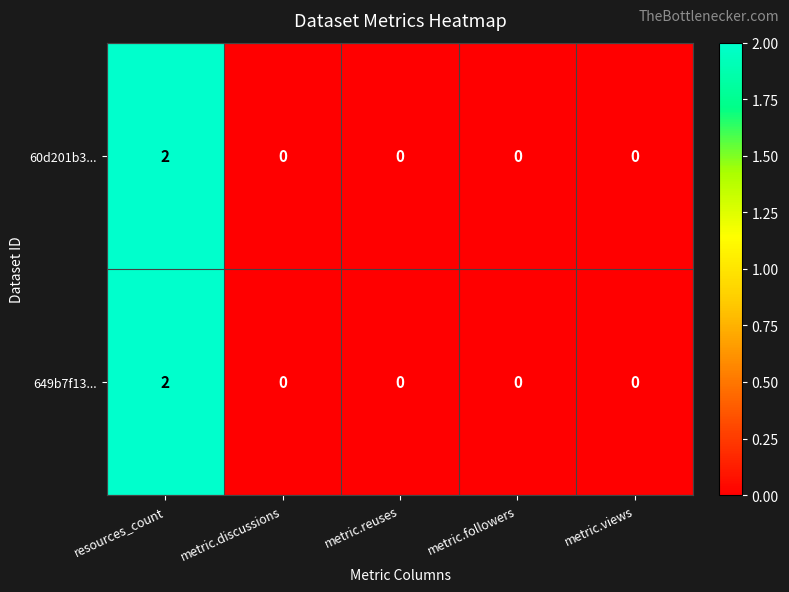

At which category is the sum across all series the highest?

resources_count